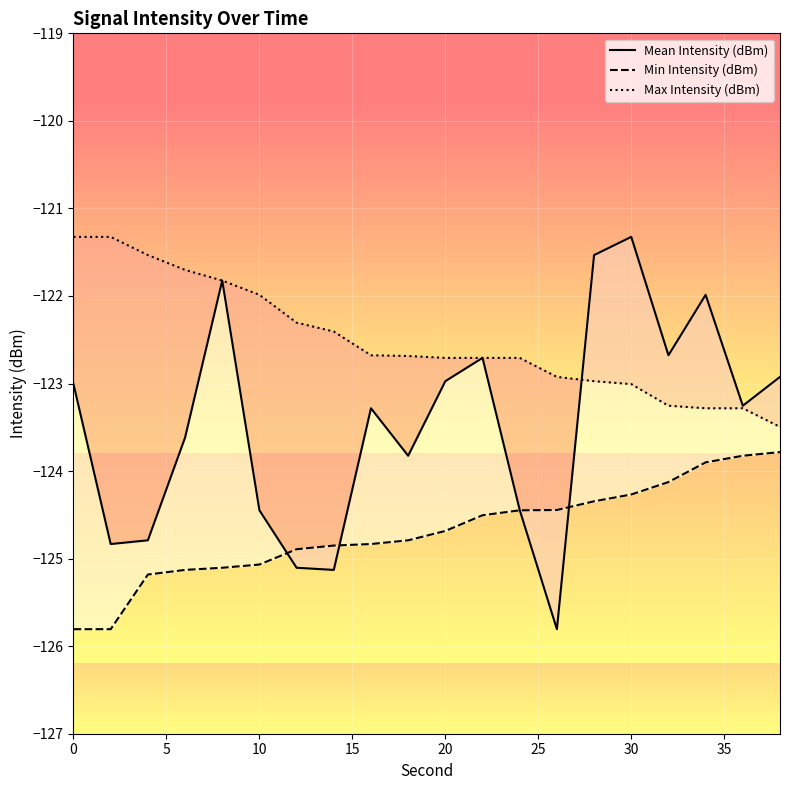

How many lines are shown in the chart?

3